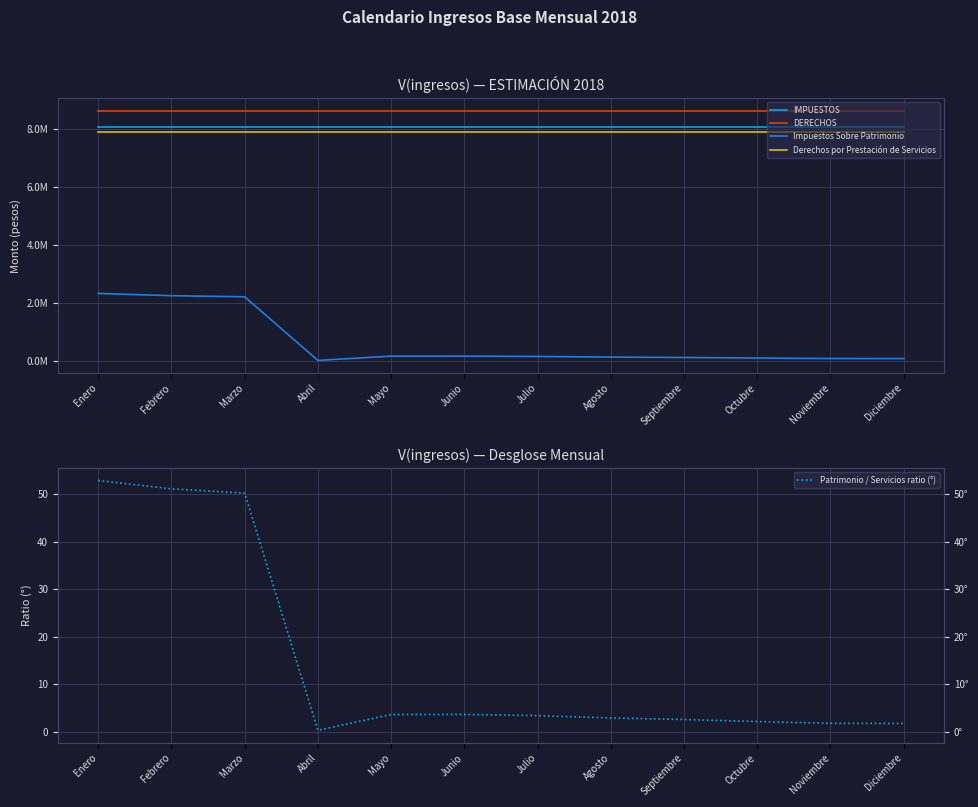

What are all the series names shown in the legend?

IMPUESTOS, DERECHOS, Impuestos Sobre Patrimonio, Derechos por Prestación de Servicios, Patrimonio / Servicios ratio (°)